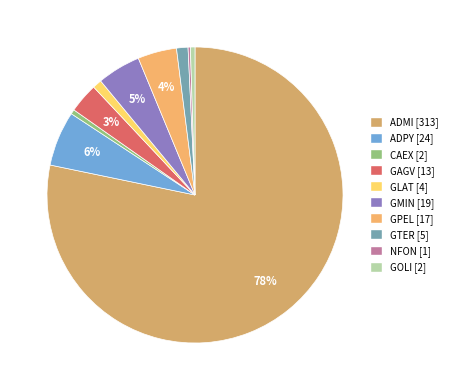

Combined, what portion of the pie is GLAT and GPEL?

5.2%